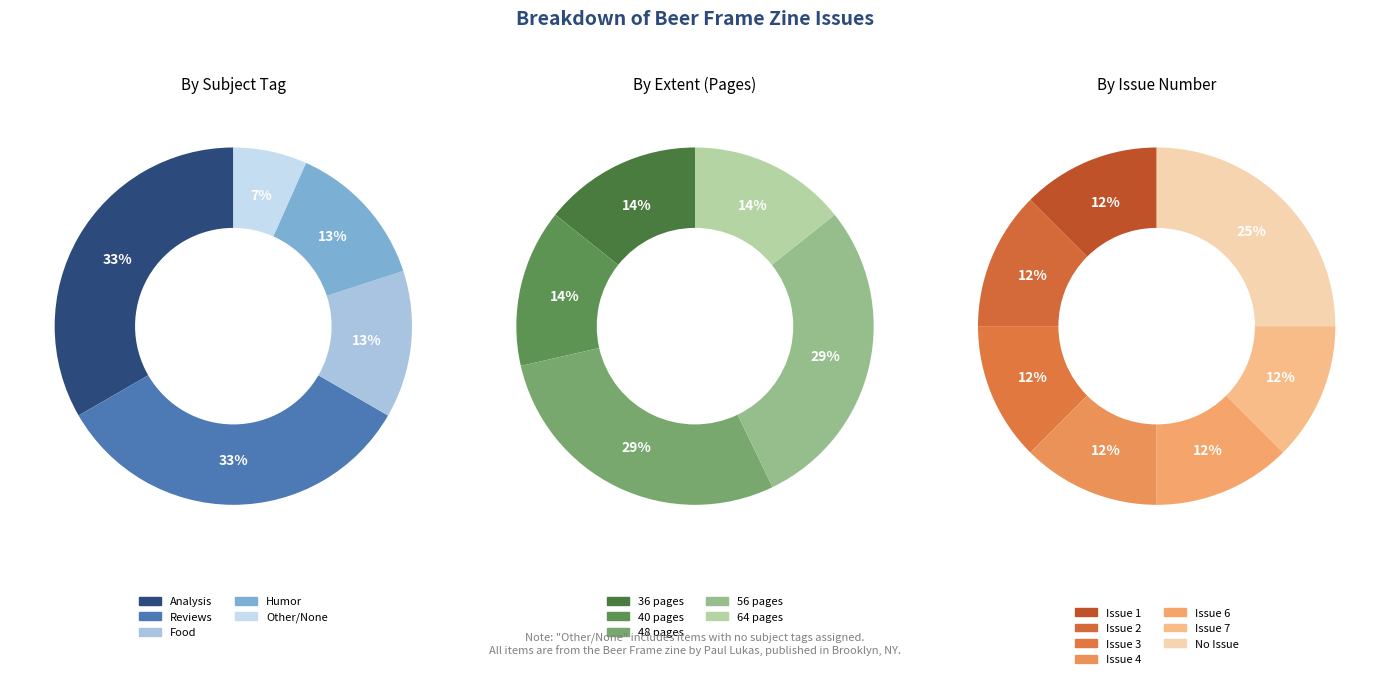

The Other slice represents 7% of the pie. True or false?

True